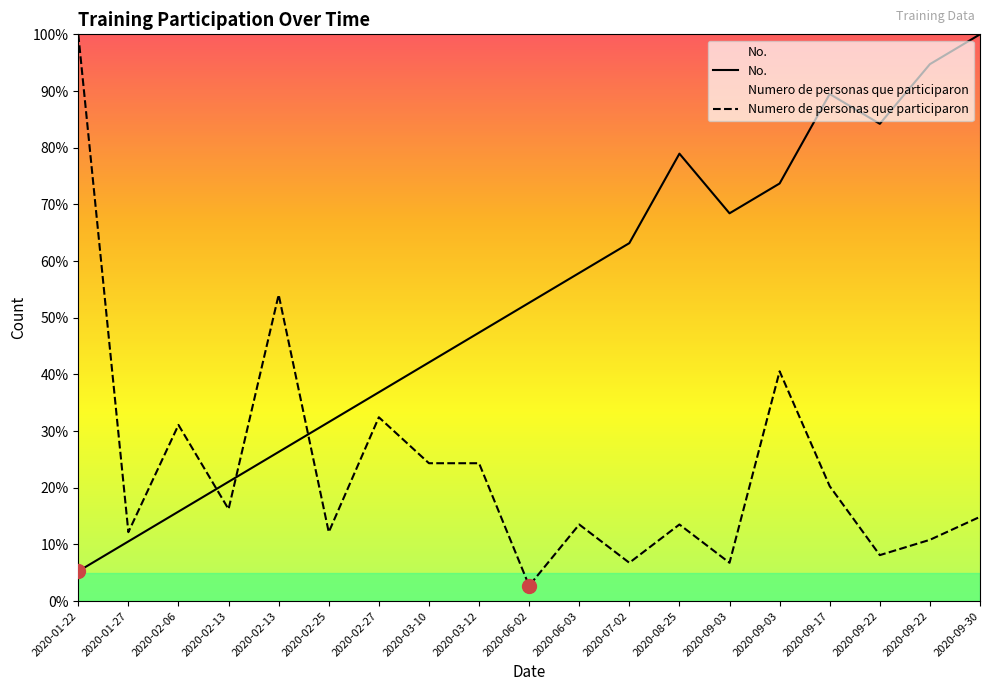

Reading right to left, what are all the values shown in this chart?

No.: 100.0	94.7	84.2	89.5	73.7	68.4	78.9	63.2	57.9	52.6	47.4	42.1	36.8	31.6	26.3	21.1	15.8	10.5	5.3
Numero de personas que participaron: 14.9	10.8	8.1	20.3	40.5	6.8	13.5	6.8	13.5	2.7	24.3	24.3	32.4	12.2	54.1	16.2	31.1	12.2	100.0